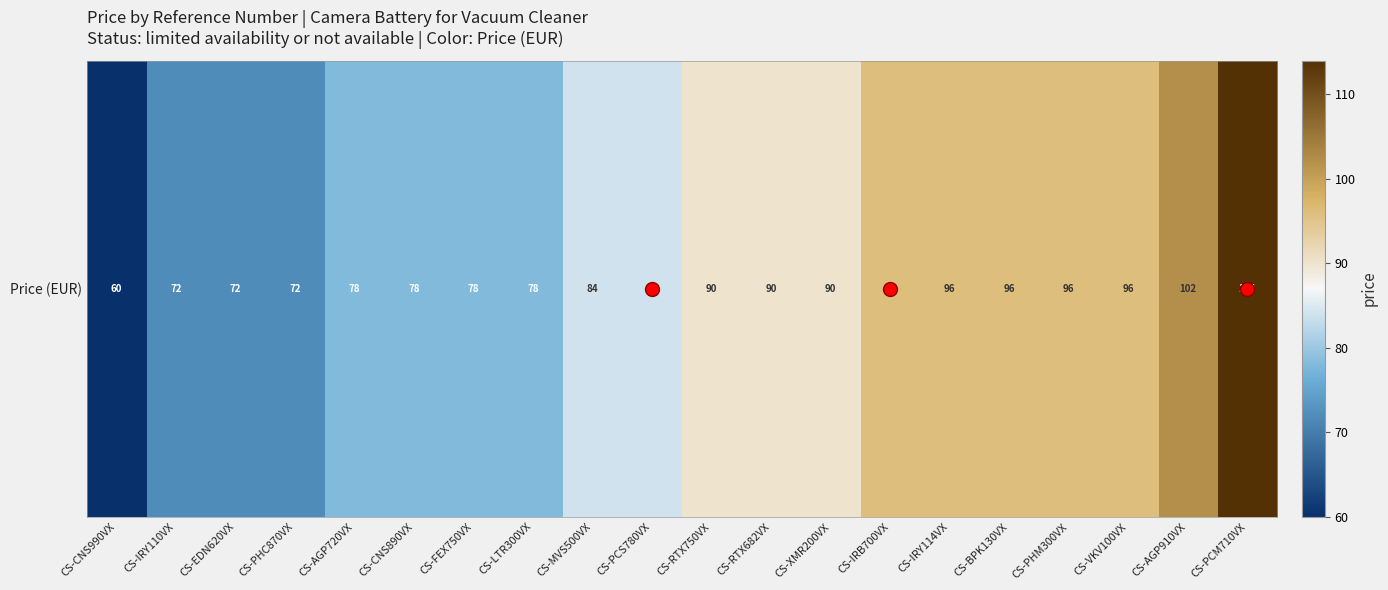

Rank the categories by value from highest to lowest.

CS-PCM710VX, CS-AGP910VX, CS-IRB700VX, CS-IRY114VX, CS-BPK130VX, CS-PHM300VX, CS-VKV100VX, CS-RTX750VX, CS-RTX682VX, CS-XMR200VX, CS-MVS500VX, CS-PCS780VX, CS-AGP720VX, CS-CNS890VX, CS-FEX750VX, CS-LTR300VX, CS-IRY110VX, CS-EDN620VX, CS-PHC870VX, CS-CNS990VX